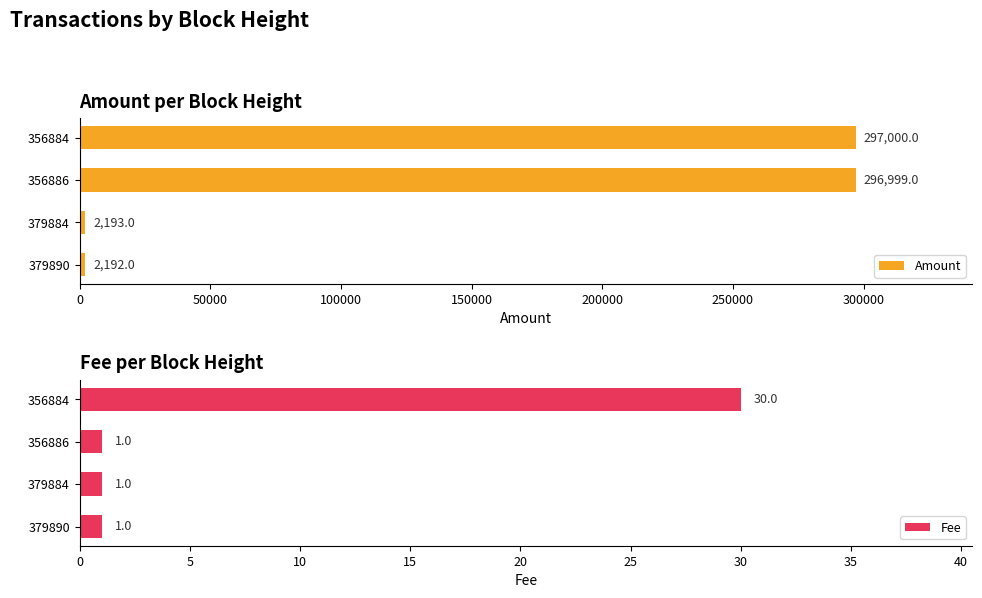

Is it true that Fee equals 11 at 356884?

False